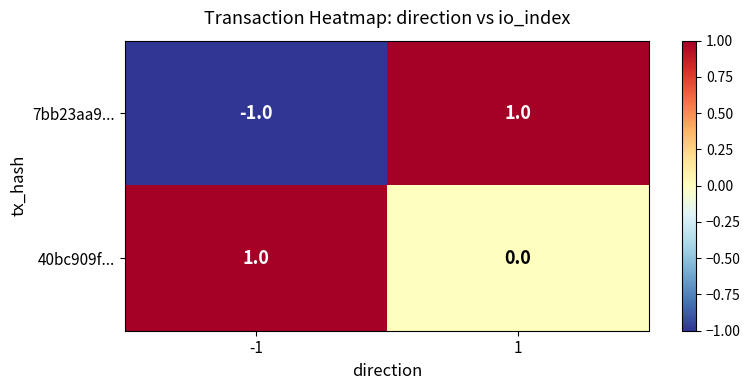

Reading left to right, list all the values displayed in this chart.

7bb23aa9...: -1	1
40bc909f...: 1	0